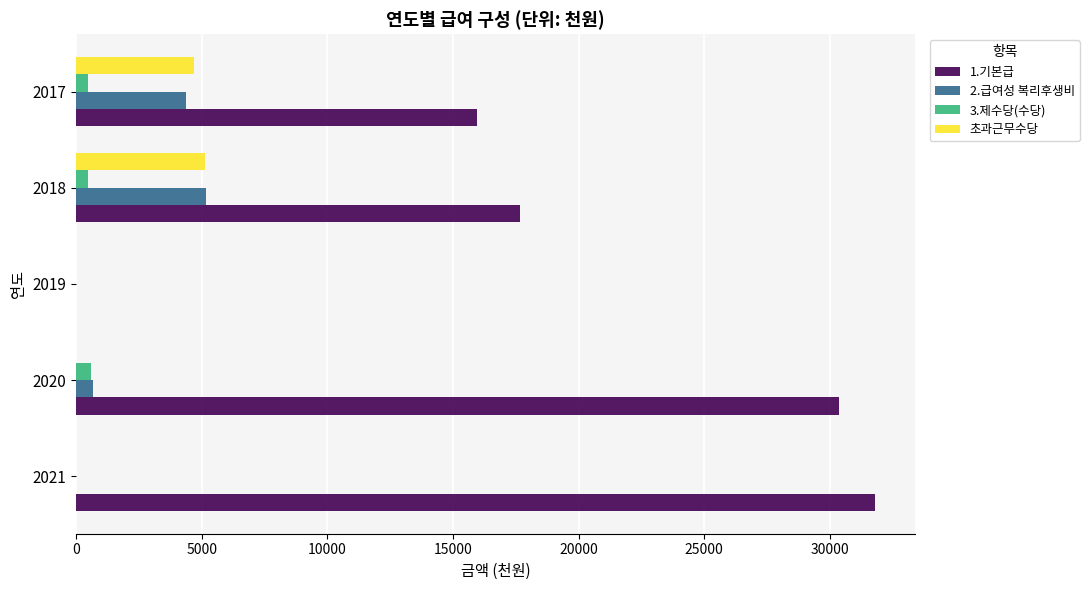

Which series has the largest total across all categories?

1.기본급